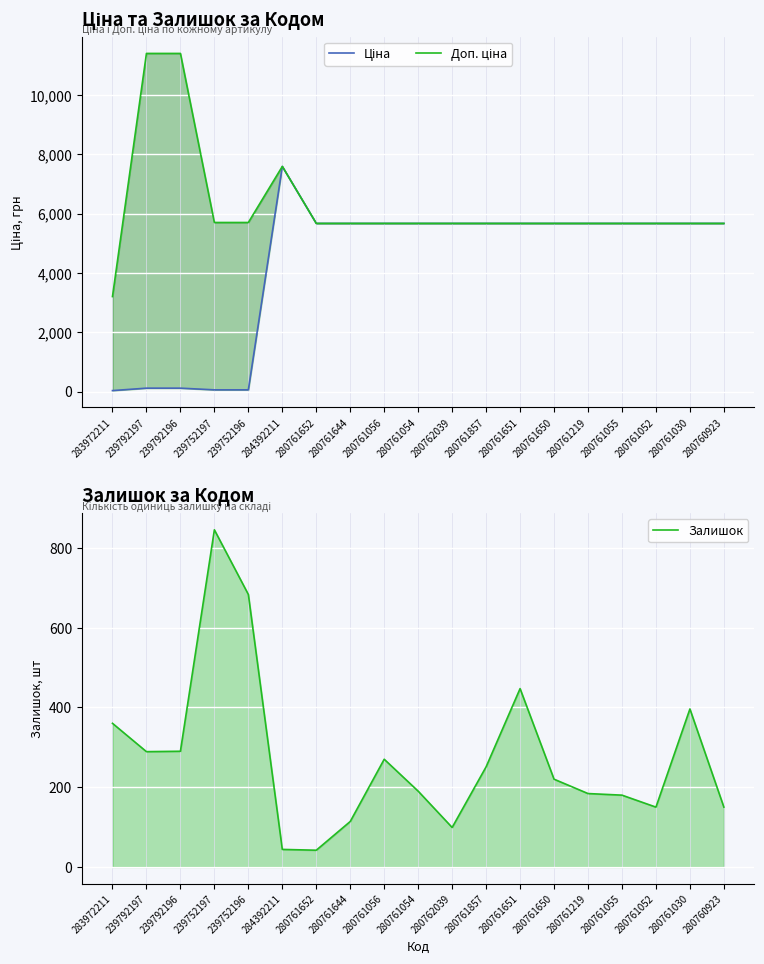

Which series changed the most between 284392211 and 280761030?

Ціна